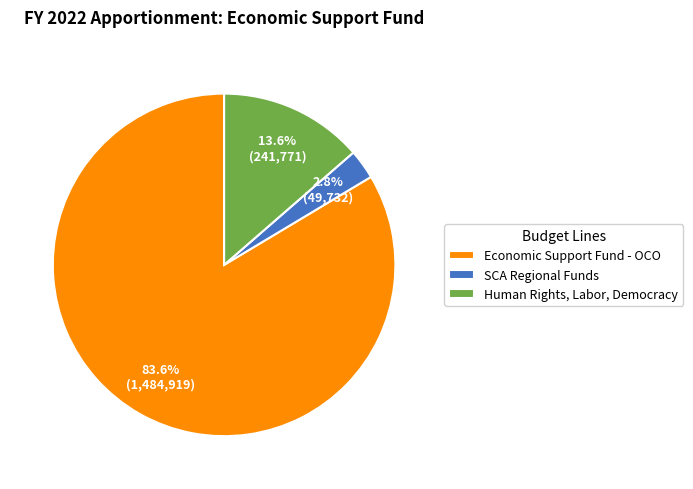

To the nearest percent, what portion does SCA Regional Funds represent?

3%